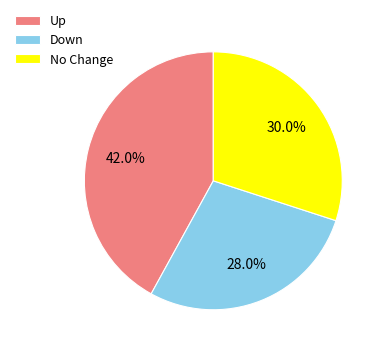

Is there any slice that represents more than half of the pie?

No